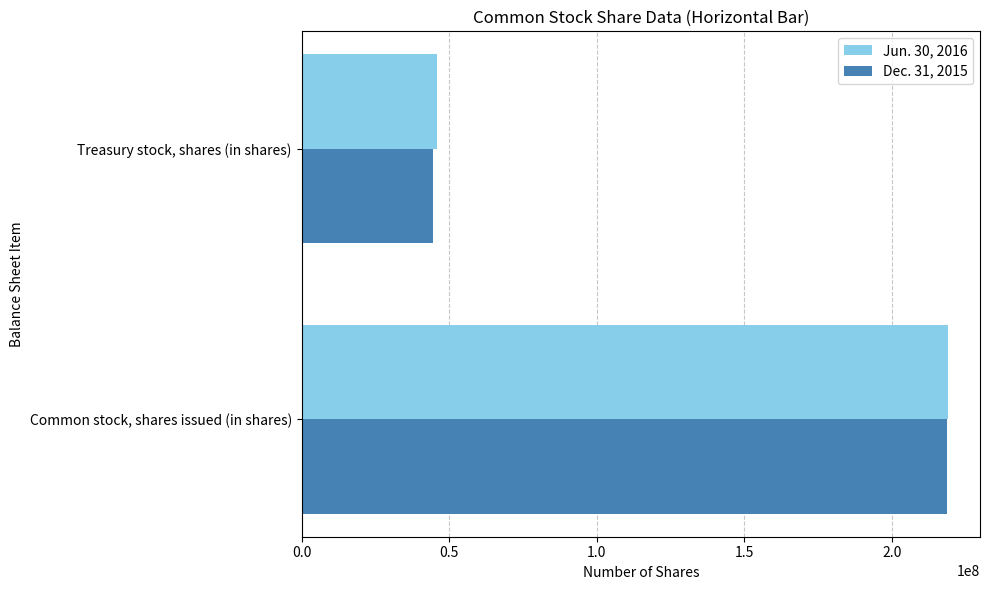

What are all the series names shown in the legend?

Jun. 30, 2016, Dec. 31, 2015